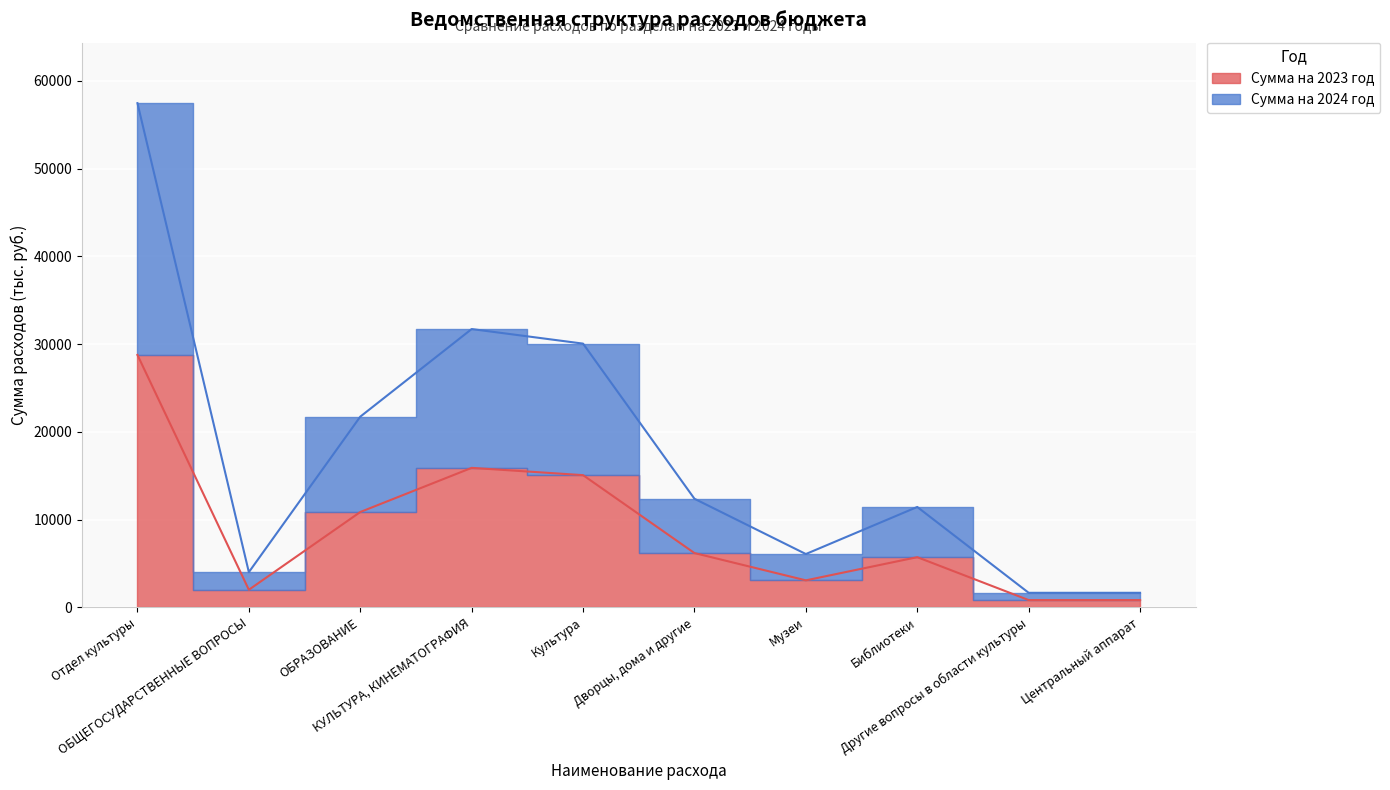

What is the minimum value for Сумма на 2024 год?

1660.6